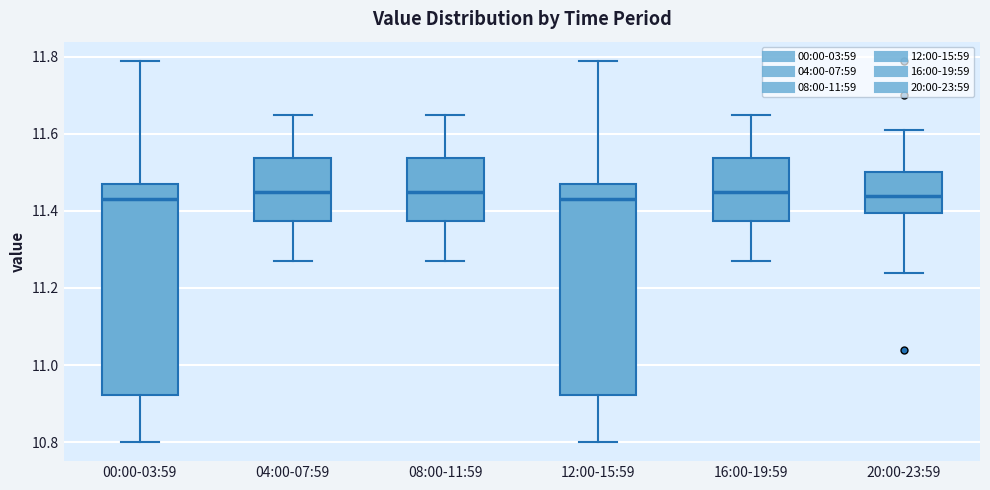

Reading left to right, transcribe this box plot: for each box, give where its median line is, the range the box spans, and where its two whiskers end, as read against the y-axis. The values are not printed on the chart, so give them approximately, as read against the axis.

00:00-03:59: median 11.44, box 10.92 to 11.48, whiskers 10.80 to 11.80
04:00-07:59: median 11.46, box 11.38 to 11.54, whiskers 11.28 to 11.66
08:00-11:59: median 11.46, box 11.38 to 11.54, whiskers 11.28 to 11.66
12:00-15:59: median 11.44, box 10.92 to 11.48, whiskers 10.80 to 11.80
16:00-19:59: median 11.46, box 11.38 to 11.54, whiskers 11.28 to 11.66
20:00-23:59: median 11.44, box 11.40 to 11.50, whiskers 11.24 to 11.62